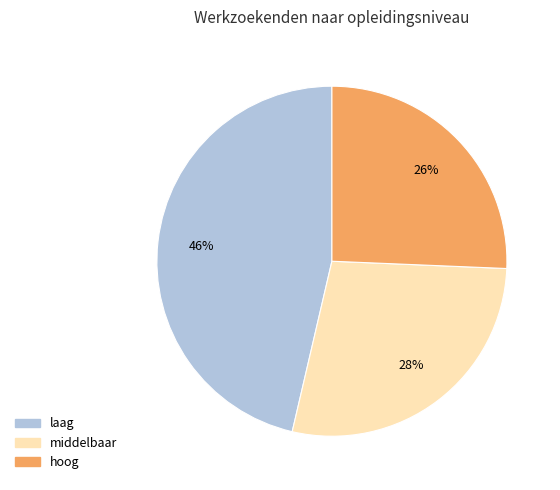

Does hoog represent more than half of the total?

No